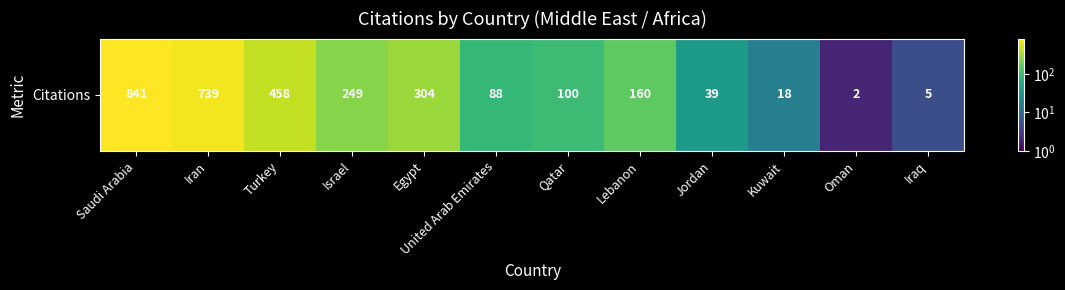

What is the difference between the maximum and minimum values?

839